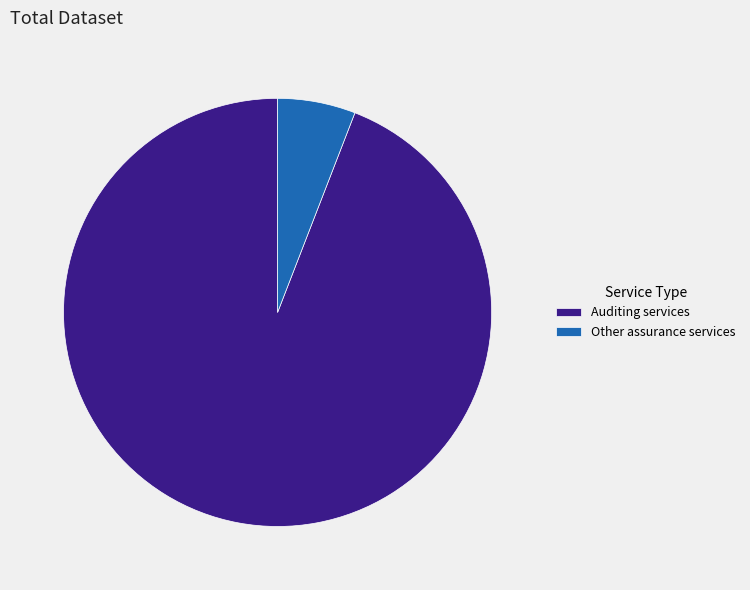

How many segments does this pie chart have?

2